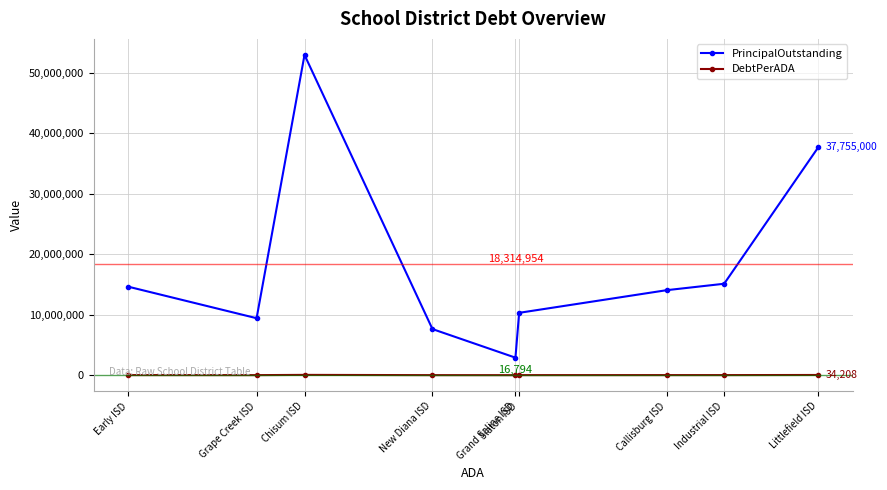

At New Diana ISD, list the series in order from smallest to largest.

DebtPerADA, PrincipalOutstanding